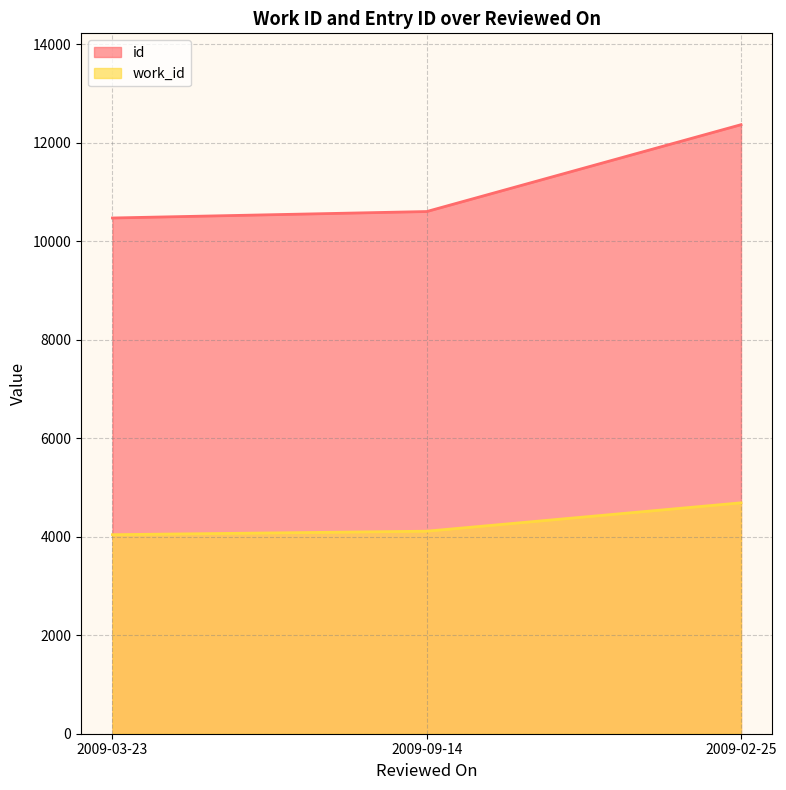

What is the sum of the id values at 2009-02-25 and 2009-03-23?

22832